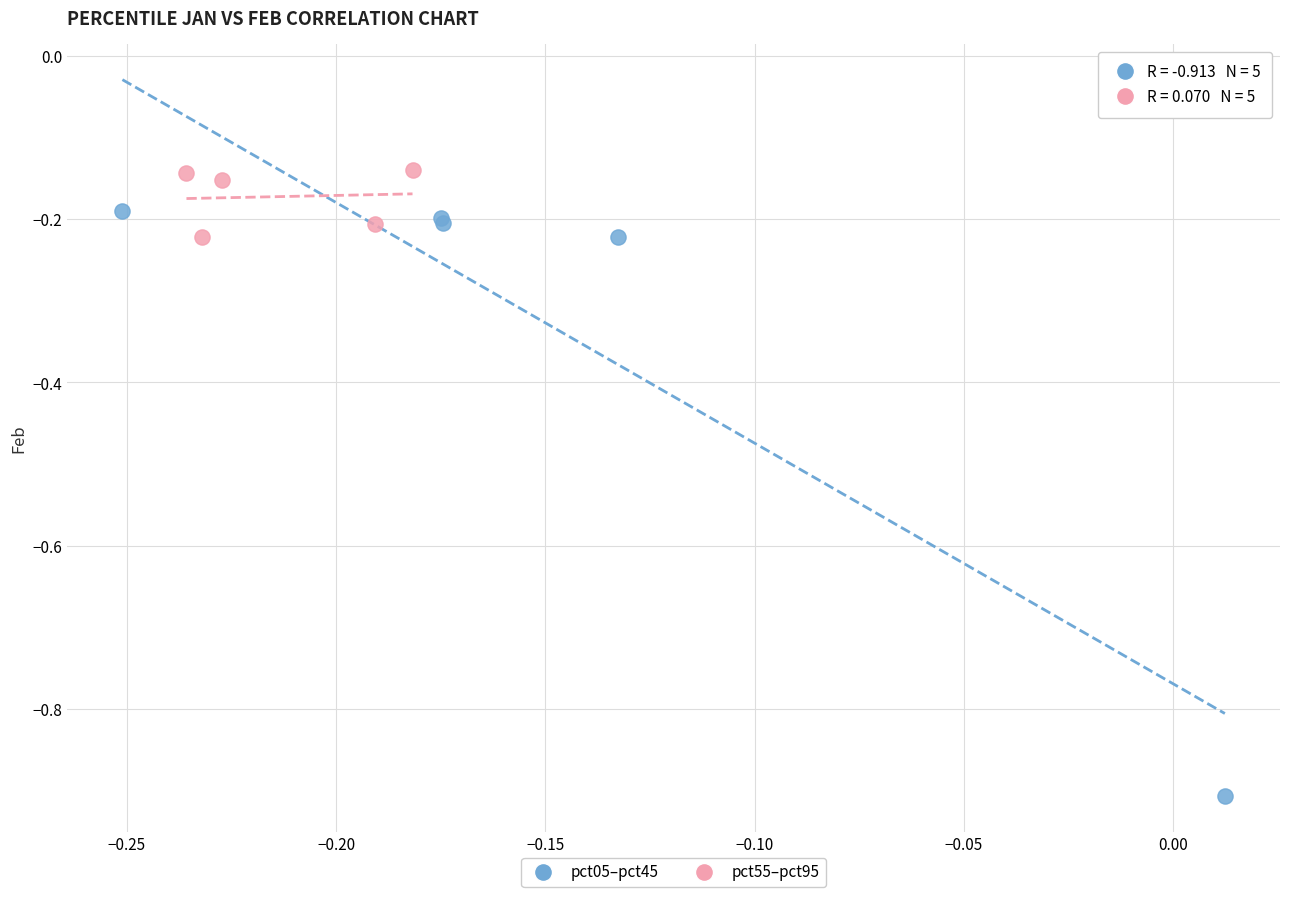

Which series reaches the maximum Y coordinate?

pct55–pct95